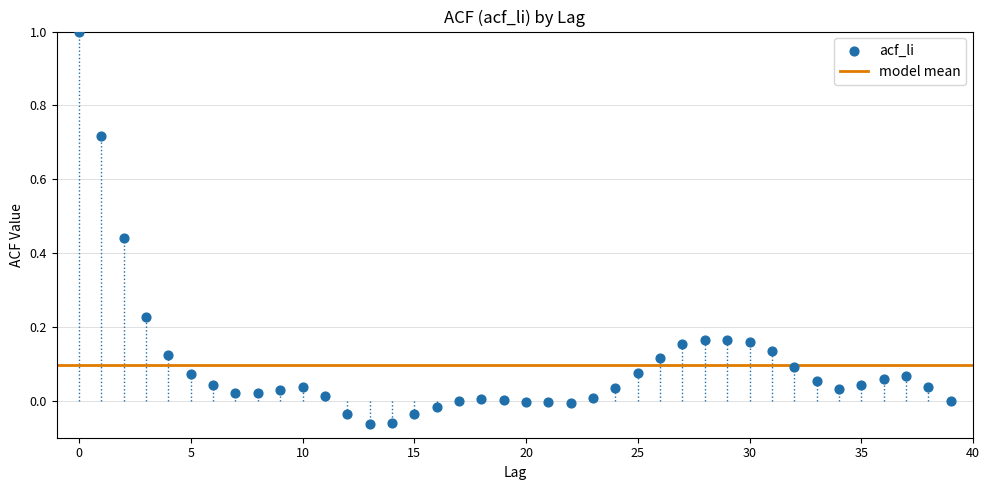

How many points are shown in the scatter plot?

40